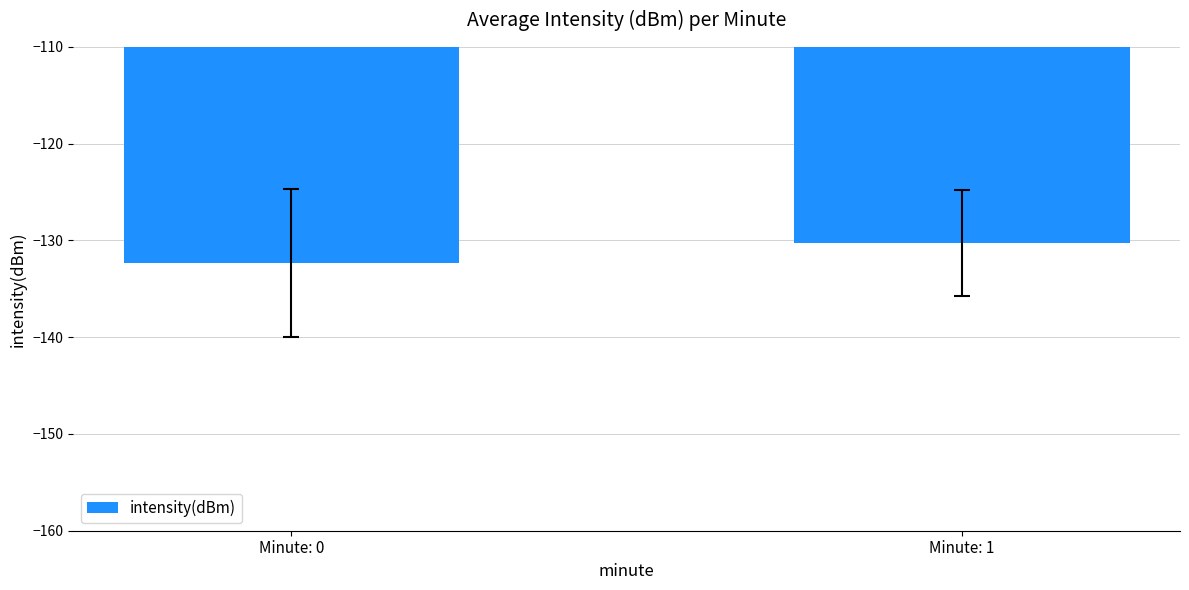

Is it true that the value at Minute: 1 is -130.3?

True